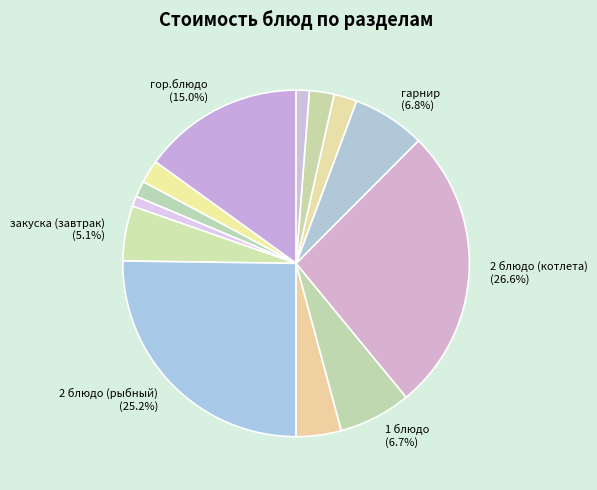

Does any single category account for the majority?

No